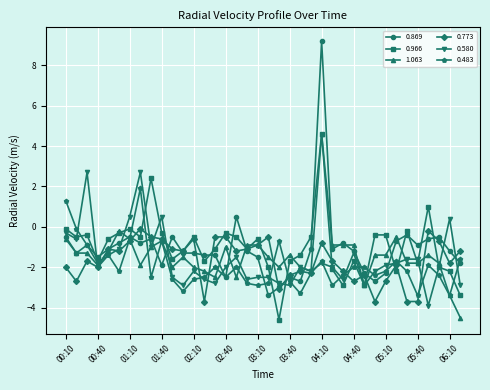

What is the value of the 0.966 point at the 30th from the left?

-0.4